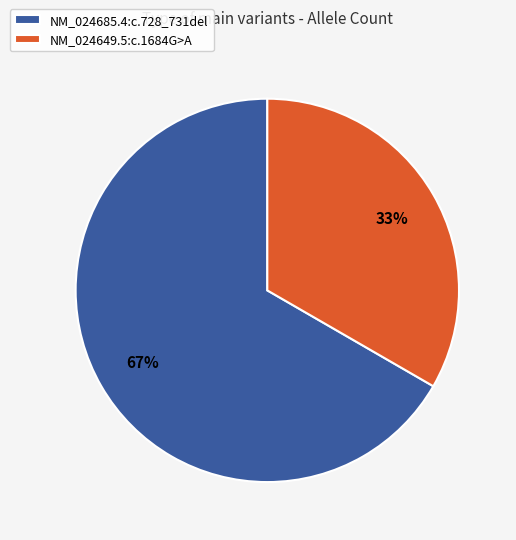

What is the ratio of the value at NM_024685.4:c.728_731del to the value at NM_024649.5:c.1684G>A?

2.0